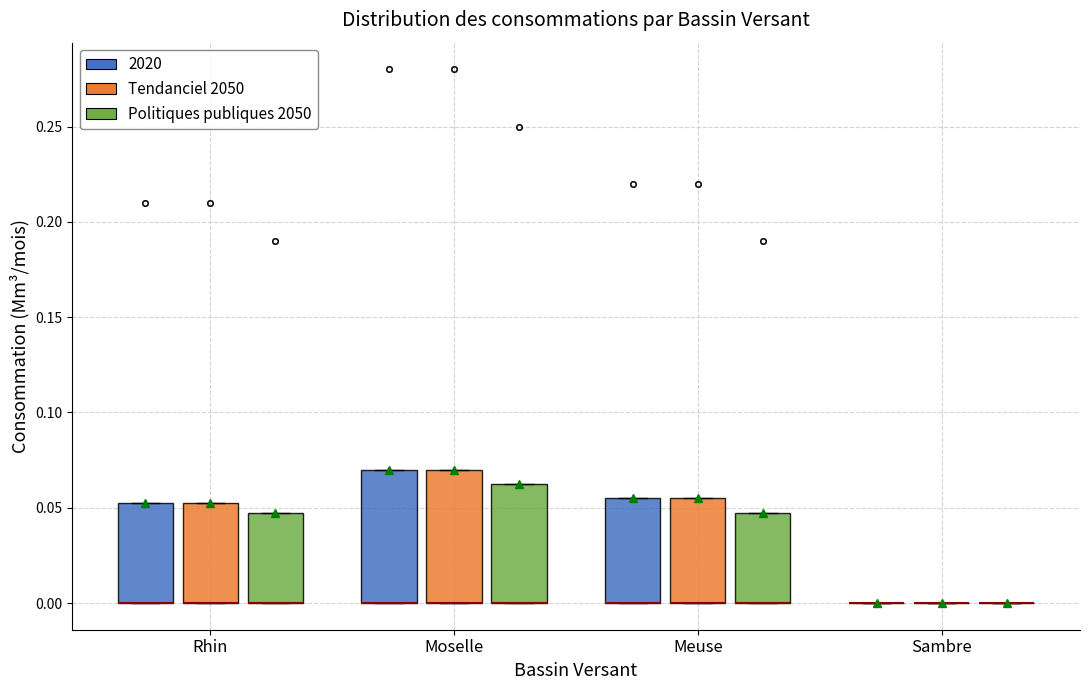

Where is the upper edge of the box for Meuse (2020) on the y-axis? The values are not printed on the chart, so give them approximately, as read against the axis.

0.055